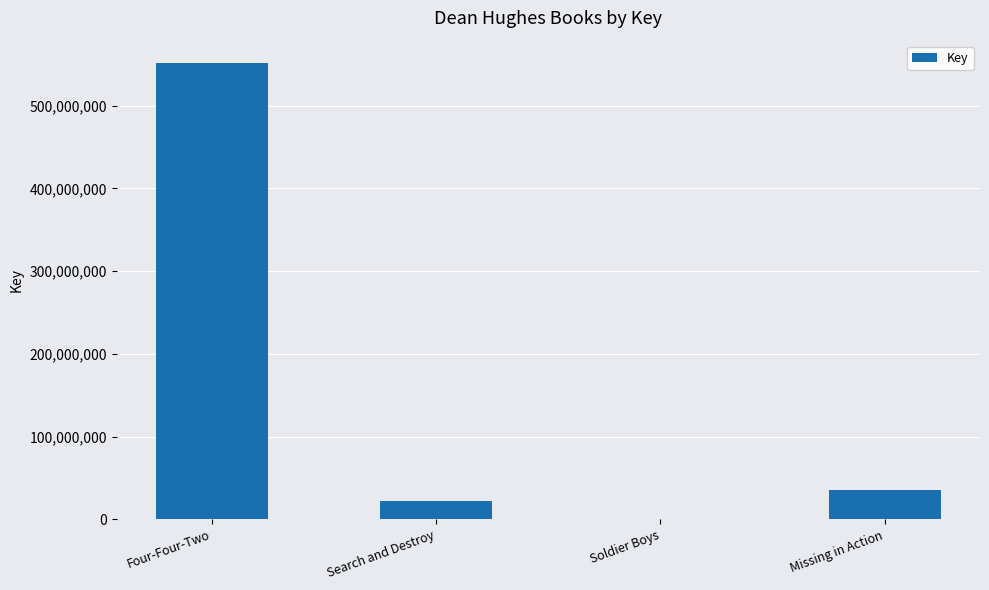

What is the sum of the values at Search and Destroy and Four-Four-Two?

573169978